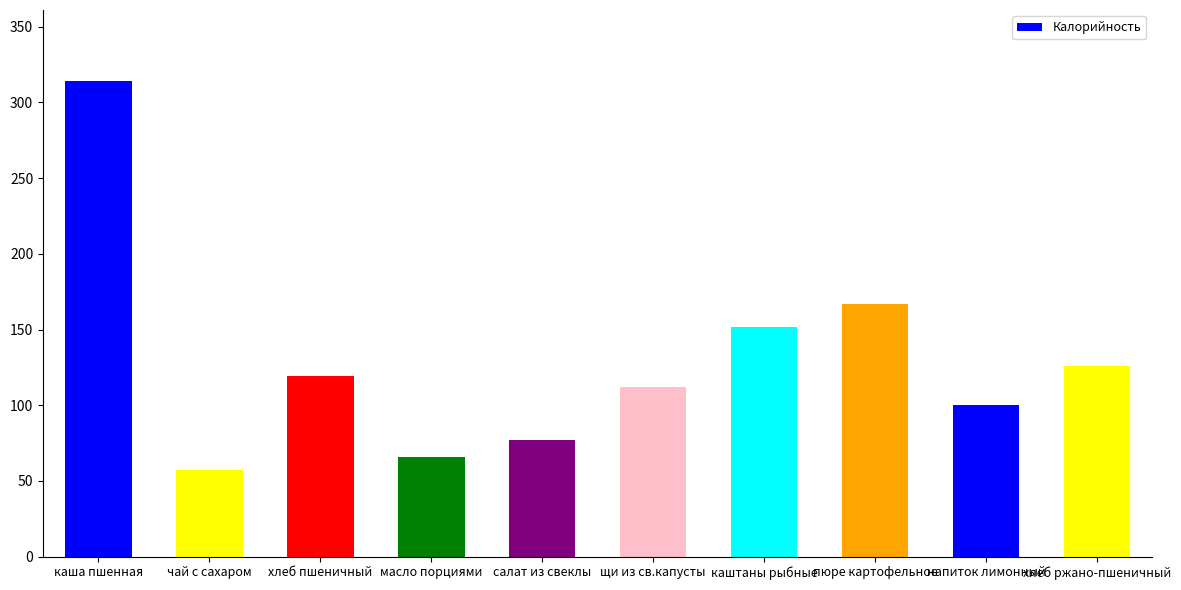

Reading left to right, what are all the values shown in this chart?

314	57	119	66	77	112	152	167	100	126